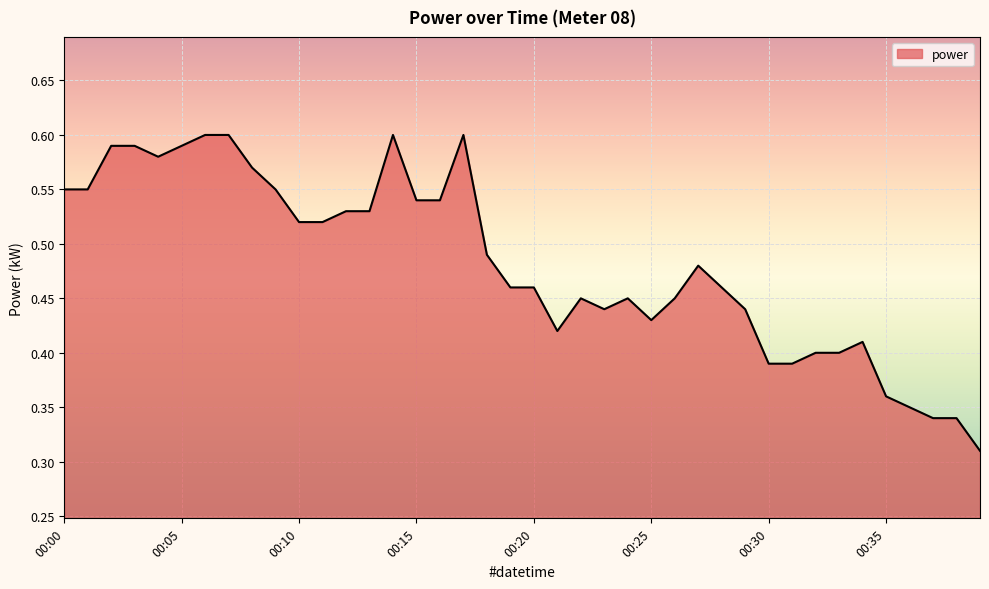

What is the difference between the second highest and minimum values?

0.3